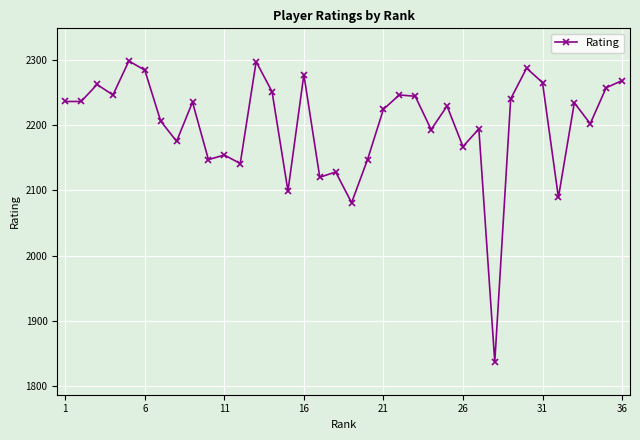

What is the value of the 24th point from the left?

2193